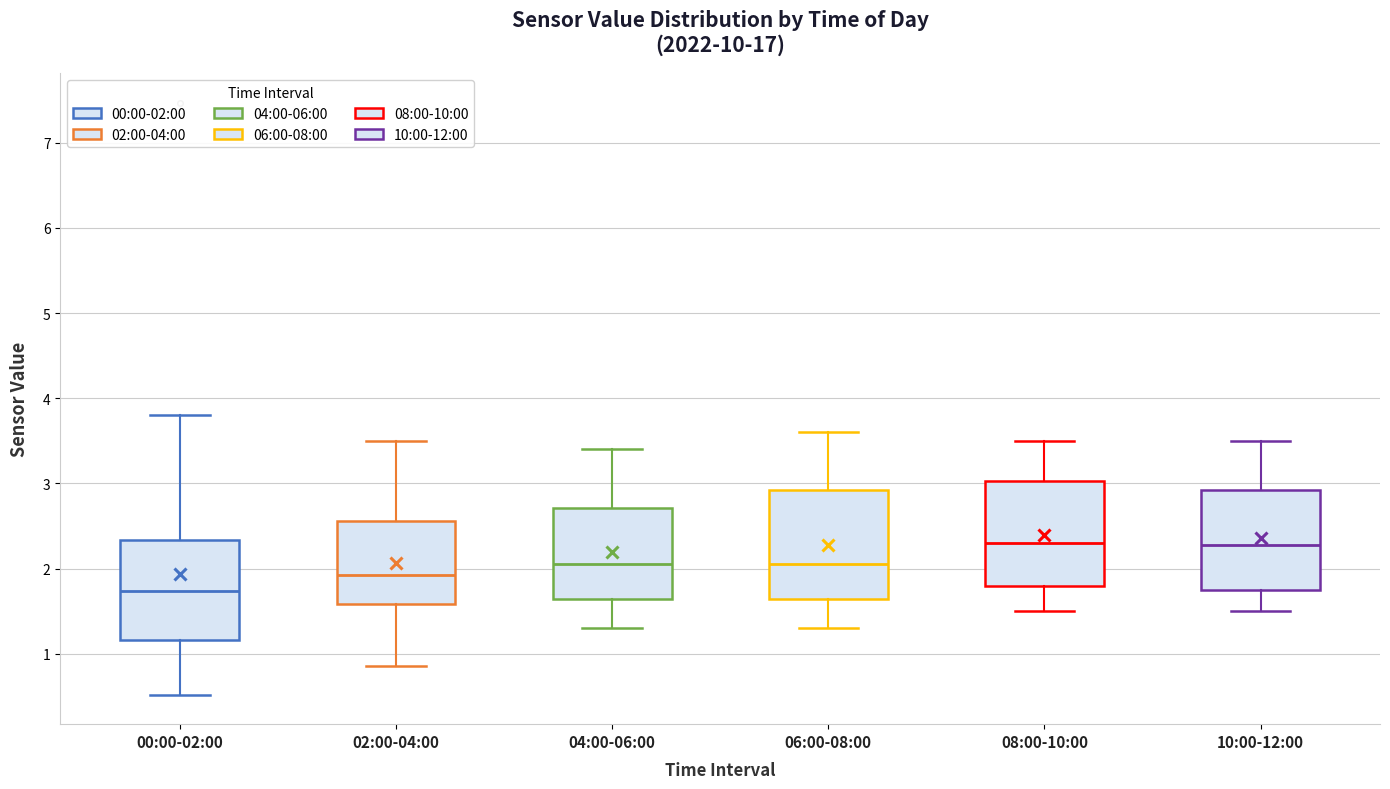

Reading left to right, transcribe this box plot: for each box, give where its median line is, the range the box spans, and where its two whiskers end, as read against the y-axis. The values are not printed on the chart, so give them approximately, as read against the axis.

00:00-02:00: median 1.7, box 1.2 to 2.3, whiskers 0.5 to 3.8
02:00-04:00: median 1.9, box 1.6 to 2.6, whiskers 0.9 to 3.5
04:00-06:00: median 2.1, box 1.6 to 2.7, whiskers 1.3 to 3.4
06:00-08:00: median 2.1, box 1.6 to 2.9, whiskers 1.3 to 3.6
08:00-10:00: median 2.3, box 1.8 to 3.0, whiskers 1.5 to 3.5
10:00-12:00: median 2.3, box 1.8 to 2.9, whiskers 1.5 to 3.5